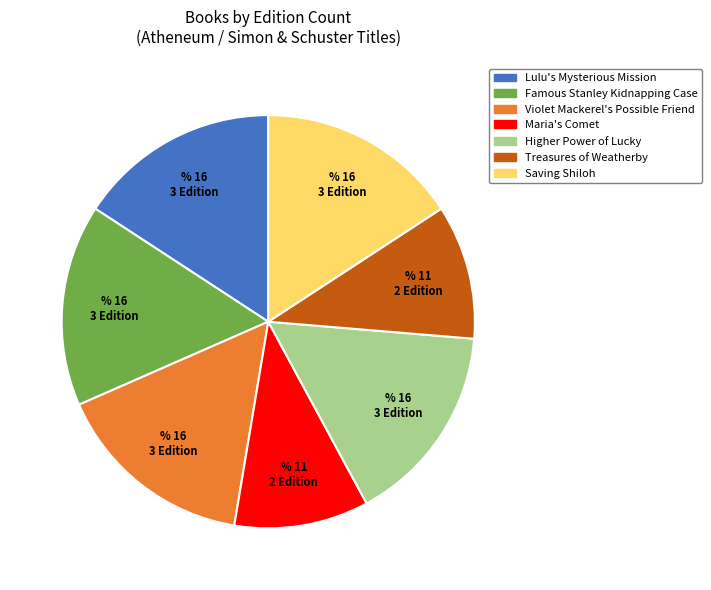

Is there a majority slice in this chart?

No